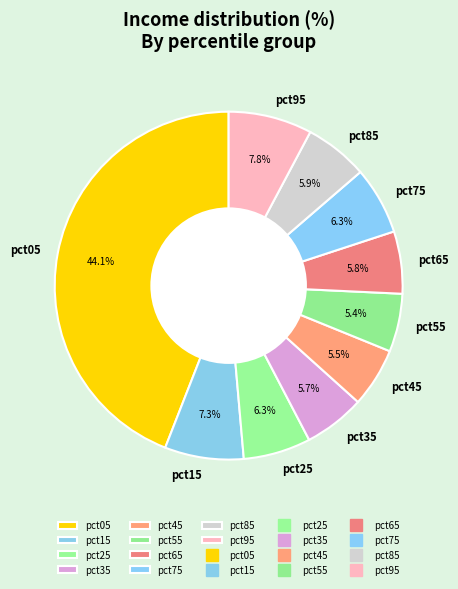

To the nearest percent, what is the difference between the largest and smallest slice percentages?

39%